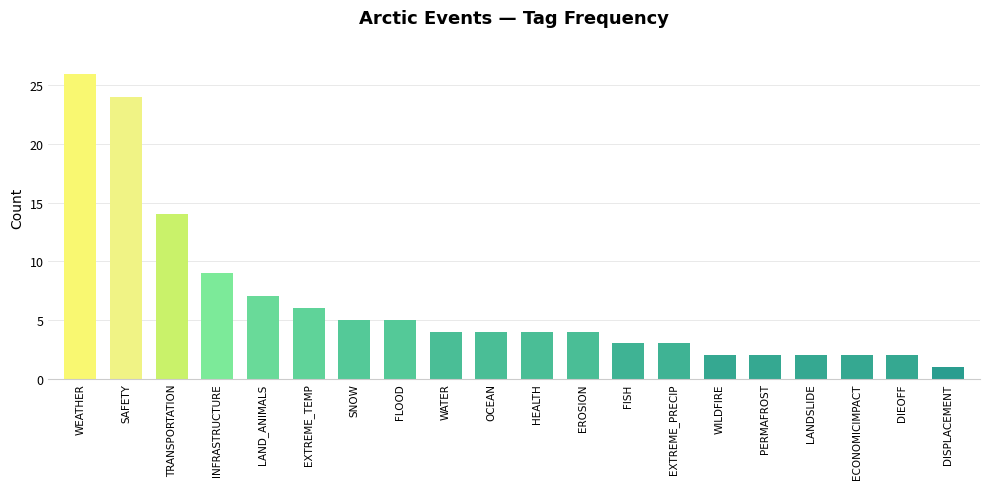

Which label corresponds to the largest value in the chart?

WEATHER